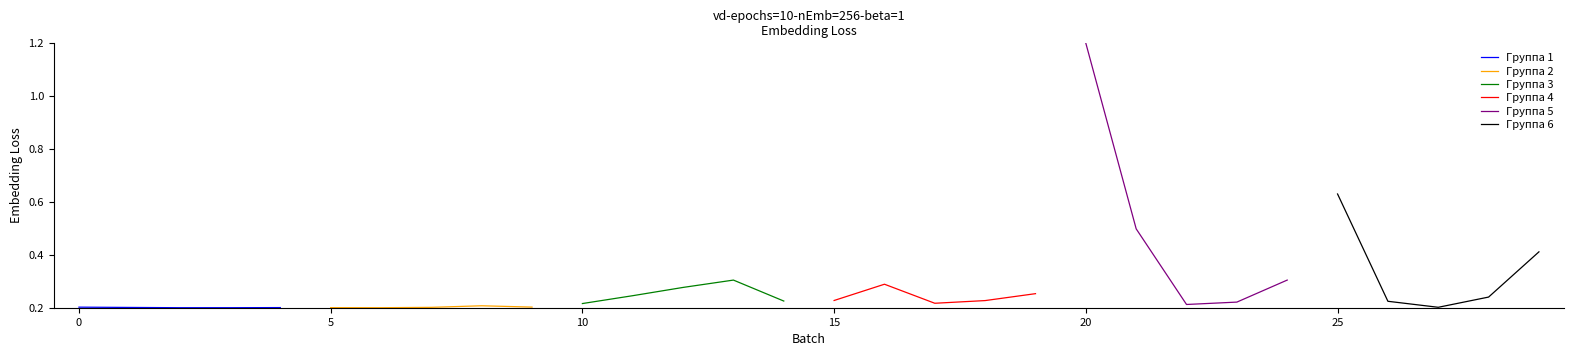

What are all the series names shown in the legend?

Группа 1, Группа 2, Группа 3, Группа 4, Группа 5, Группа 6